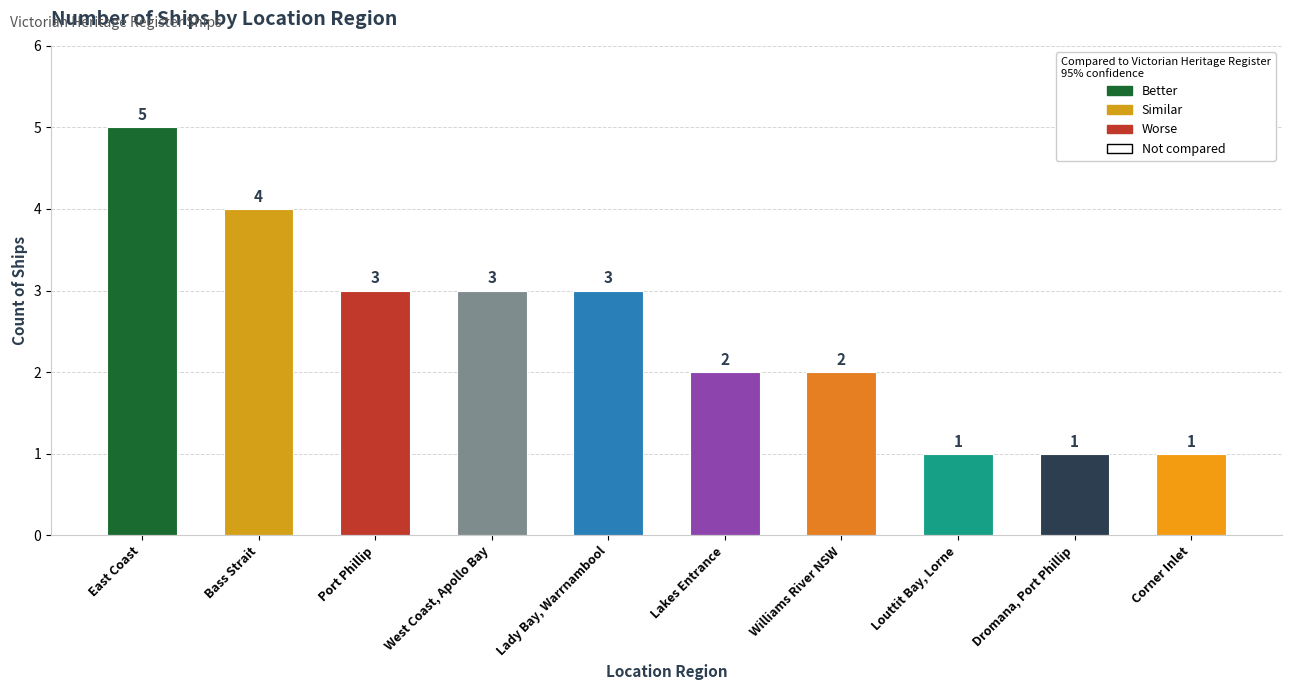

Reading right to left, what are all the values shown in this chart?

Corner Inlet=1	Dromana, Port Phillip=1	Louttit Bay, Lorne=1	Williams River NSW=2	Lakes Entrance=2	Lady Bay, Warrnambool=3	West Coast, Apollo Bay=3	Port Phillip=3	Bass Strait=4	East Coast=5